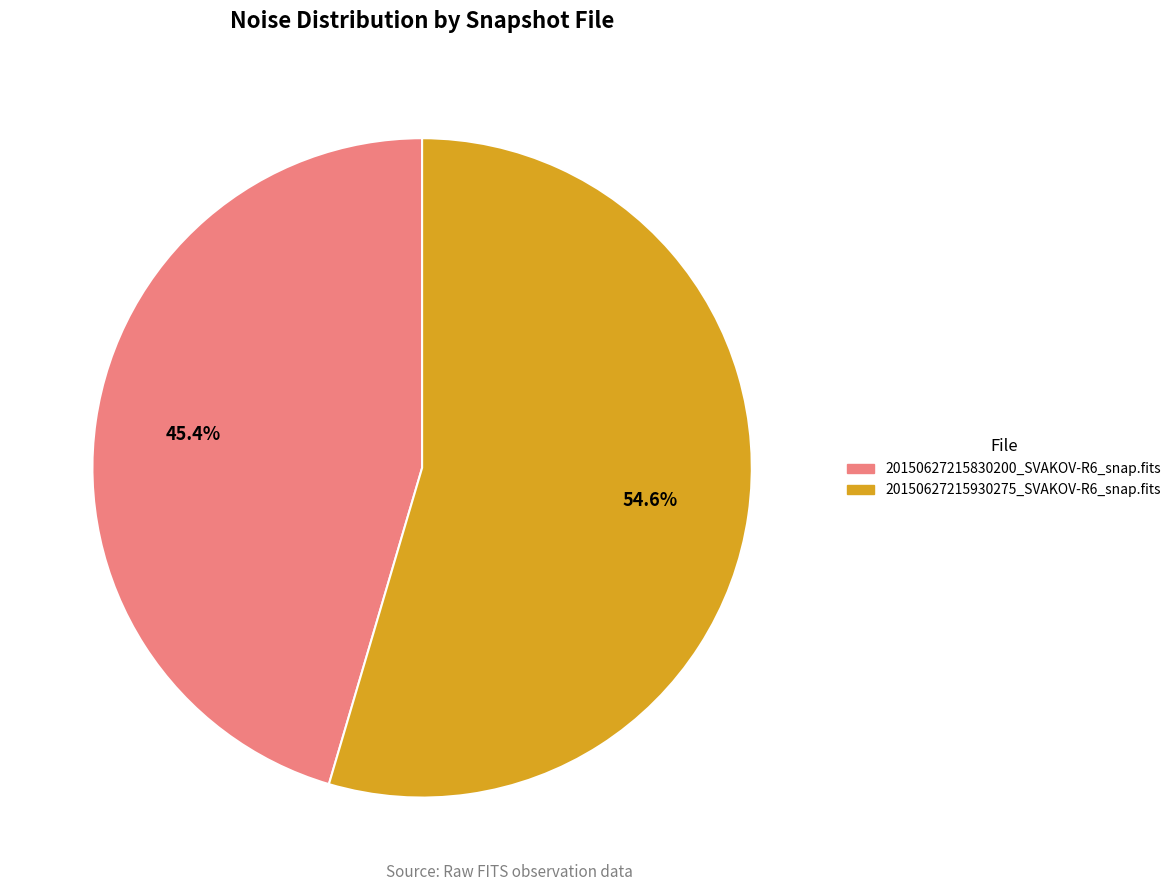

What is the total percentage of 20150627215930275_SVAKOV-R6_snap.fits and 20150627215830200_SVAKOV-R6_snap.fits?

100.0%